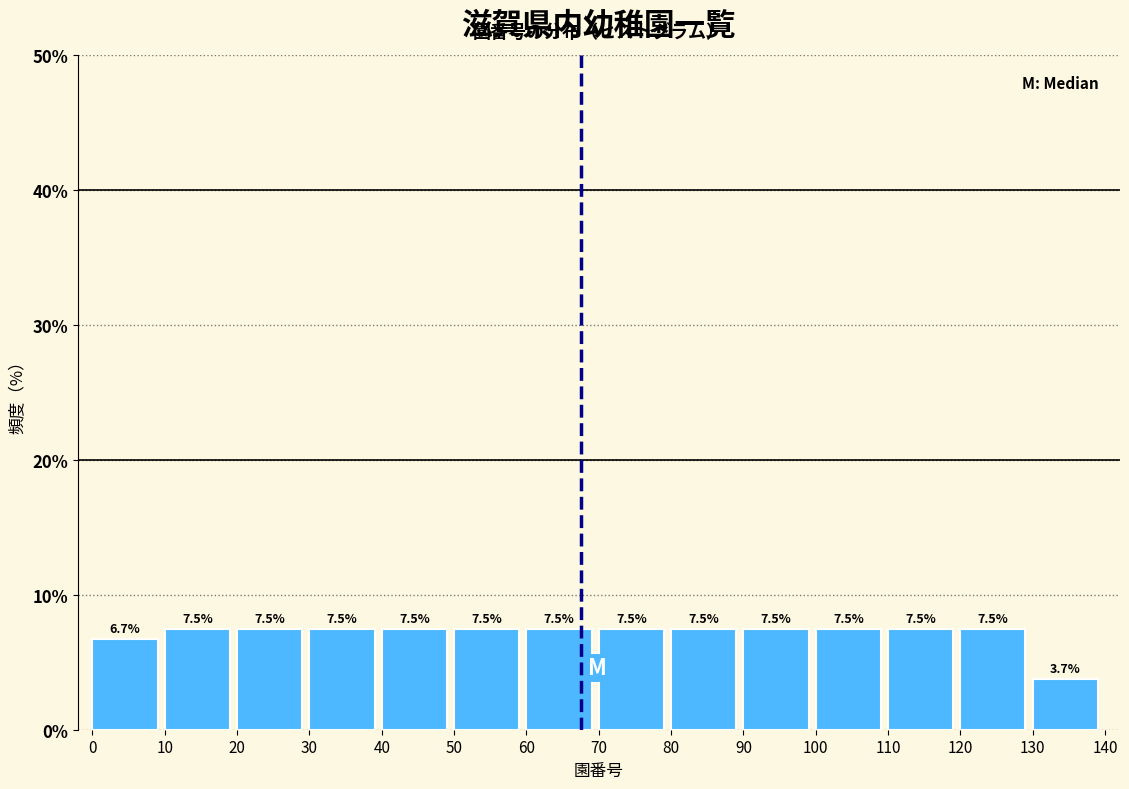

Reading left to right, transcribe this chart: for each bar, give the range it covers on the x-axis and its height.

0 to 10: 6.7
10 to 20: 7.5
20 to 30: 7.5
30 to 40: 7.5
40 to 50: 7.5
50 to 60: 7.5
60 to 70: 7.5
70 to 80: 7.5
80 to 90: 7.5
90 to 100: 7.5
100 to 110: 7.5
110 to 120: 7.5
120 to 130: 7.5
130 to 140: 3.7